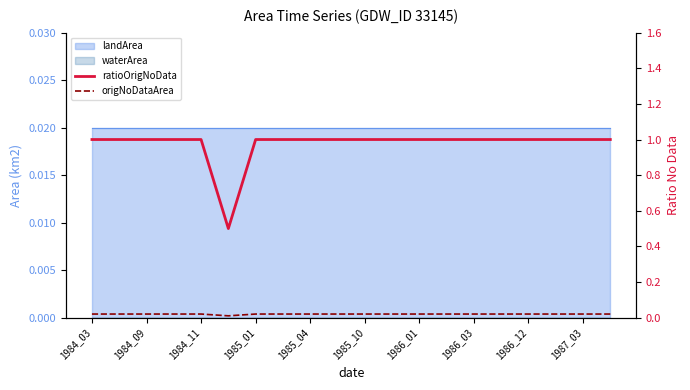

What is the minimum value for ratioOrigNoData?

0.5